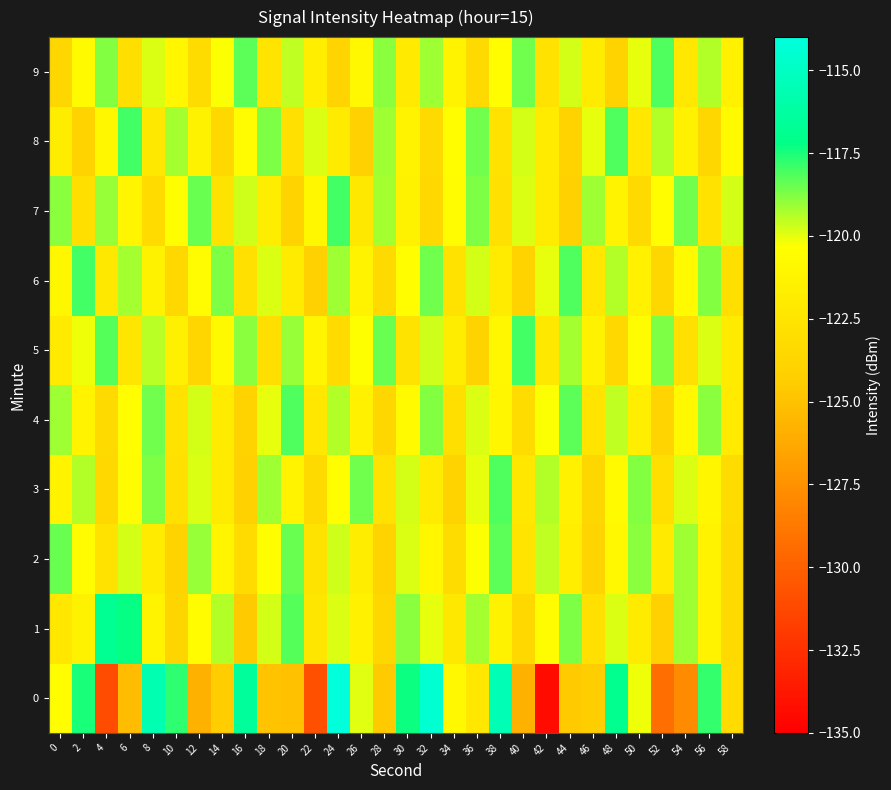

What is the maximum value shown in the chart?

-114.1